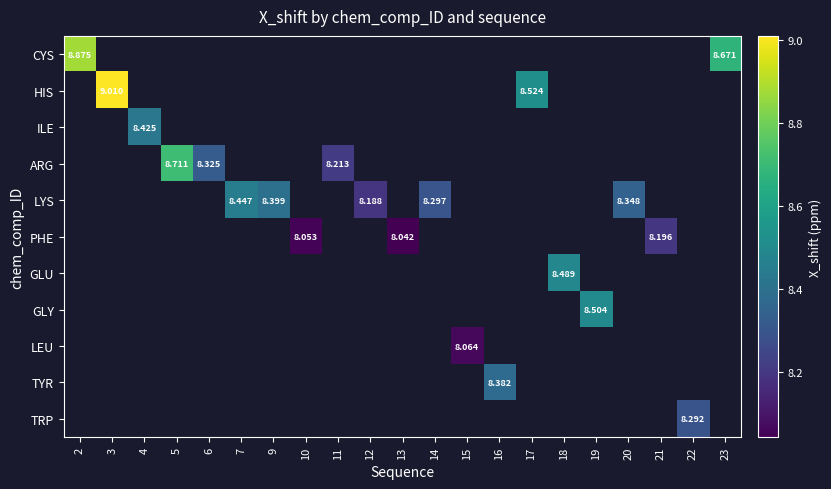

Where is CYS nearest to the value 8?

23